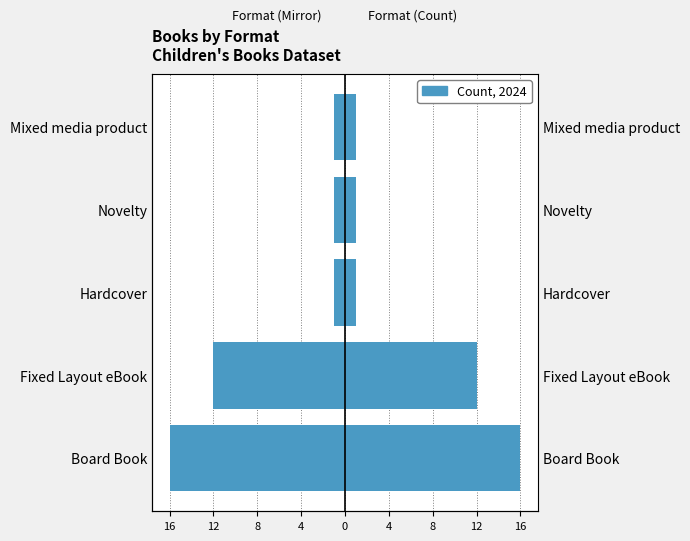

Is it true that Count (mirror) equals 0 at Novelty?

False